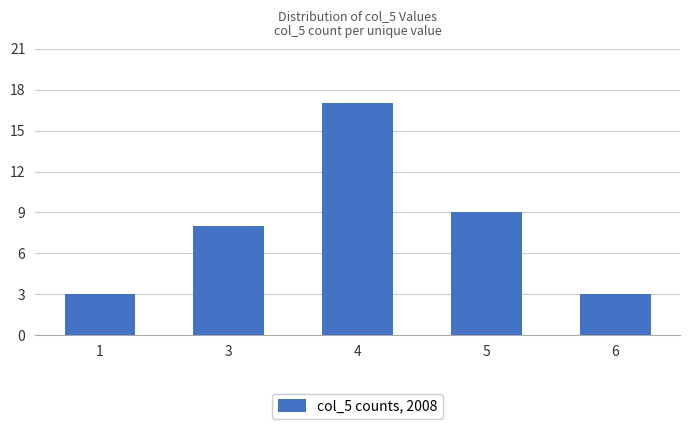

How many bars are there in total?

5